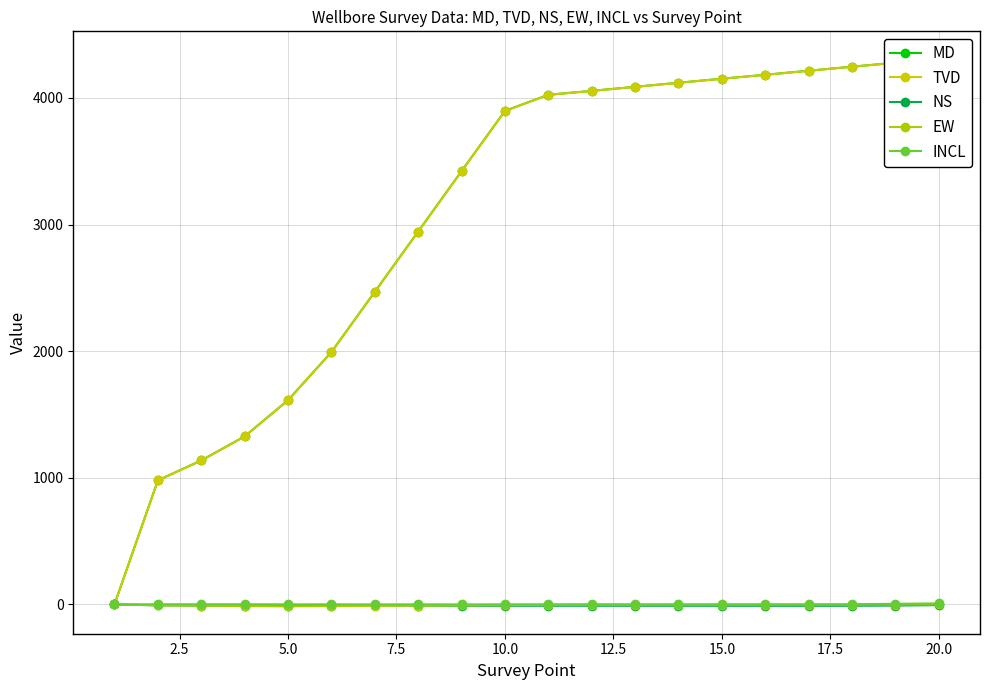

What is the difference between the MD values at 20.0 and 22.5?

476.0